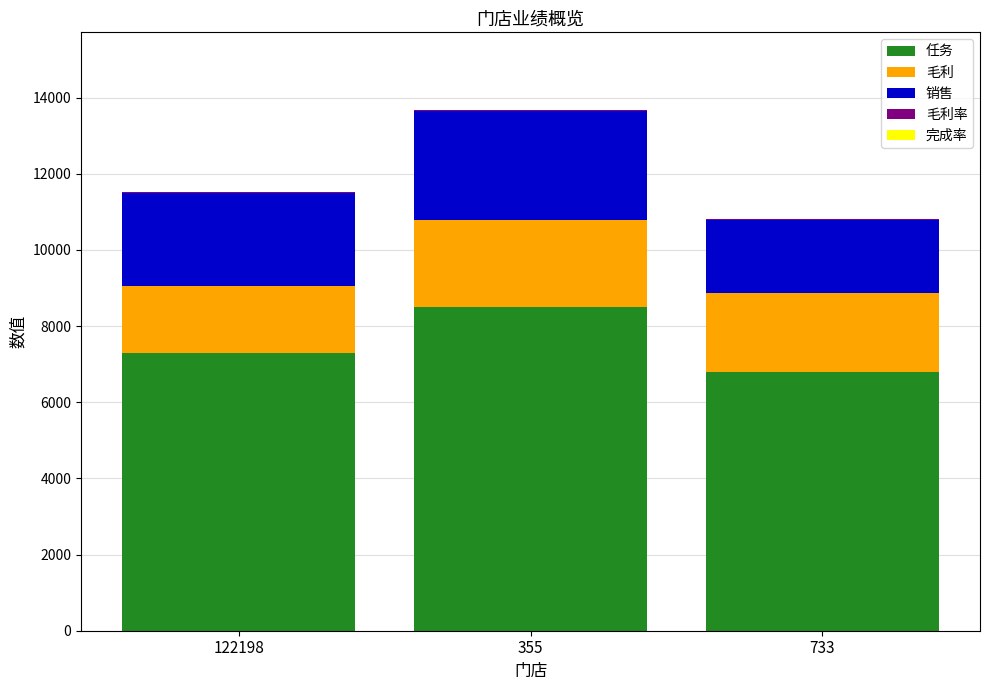

True or false: 任务 has a value of 6800.0 at 733.

True